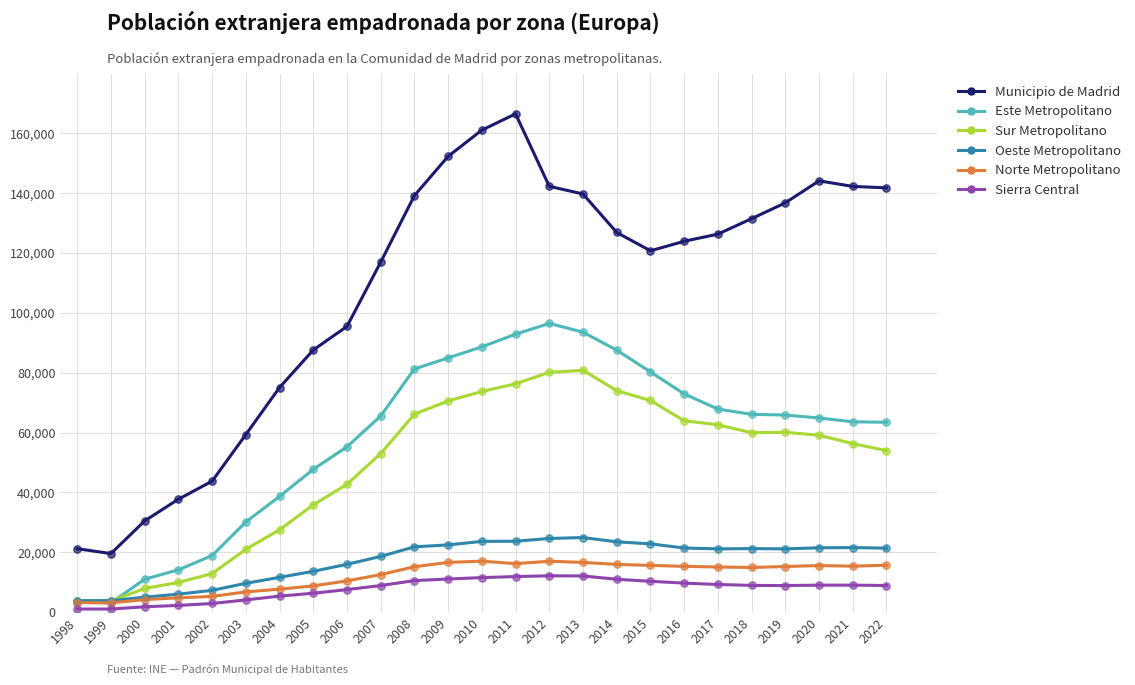

Which series has the largest total across all categories?

Municipio de Madrid